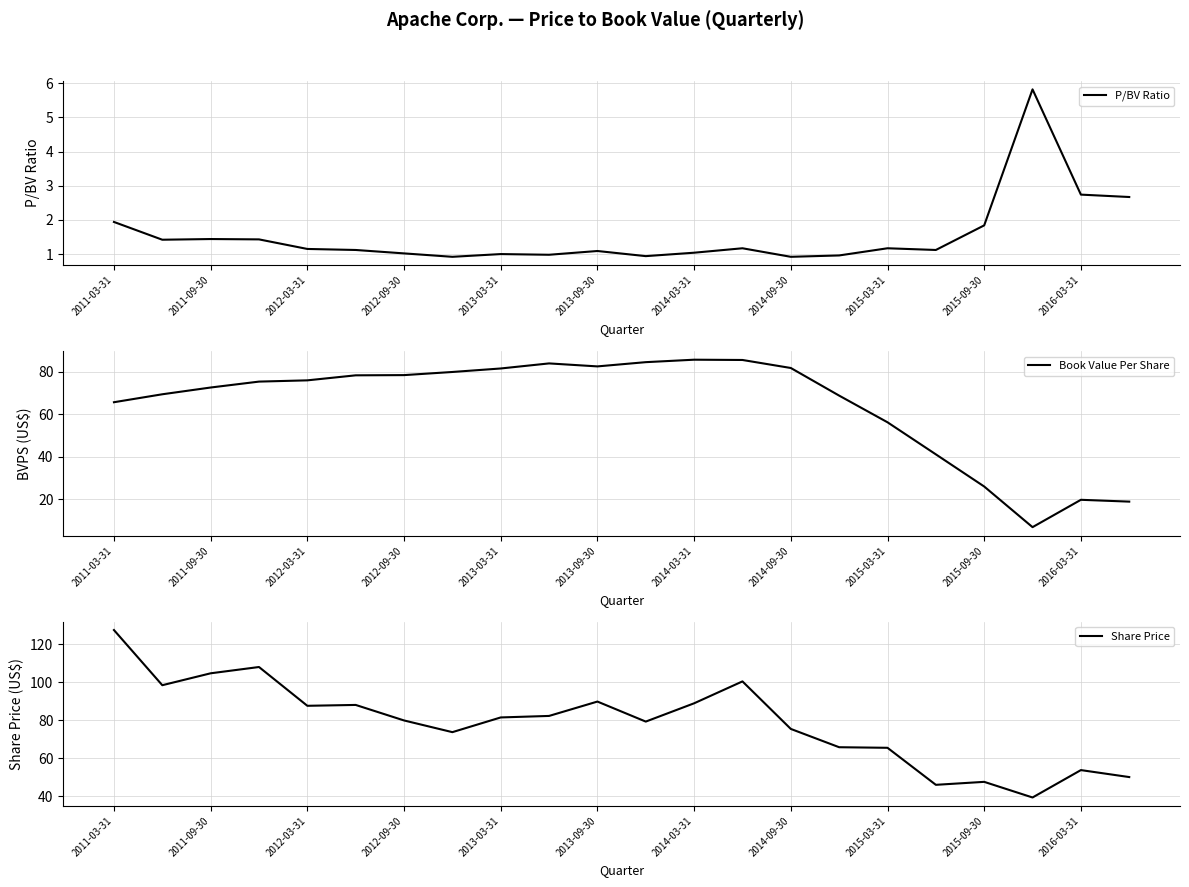

True or false: Book Value Per Share has a value of 19.7 at 2016-03-31.

True